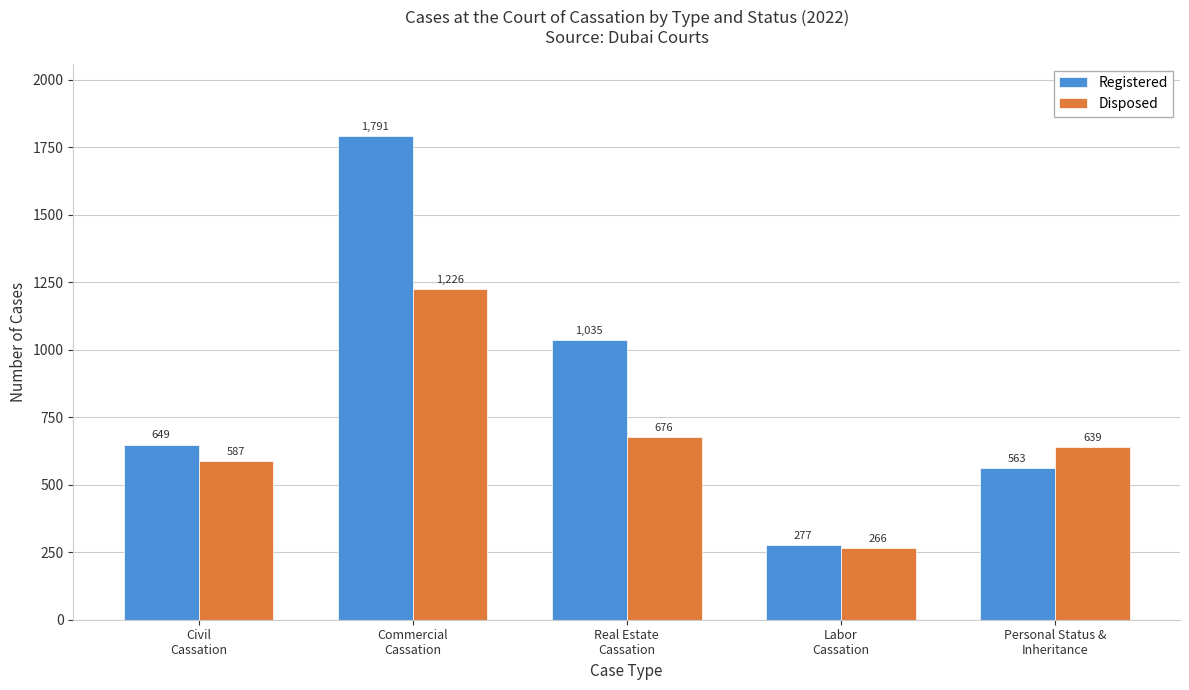

Reading right to left, extract all data points from this chart.

Registered: 563	277	1035	1791	649
Disposed: 639	266	676	1226	587